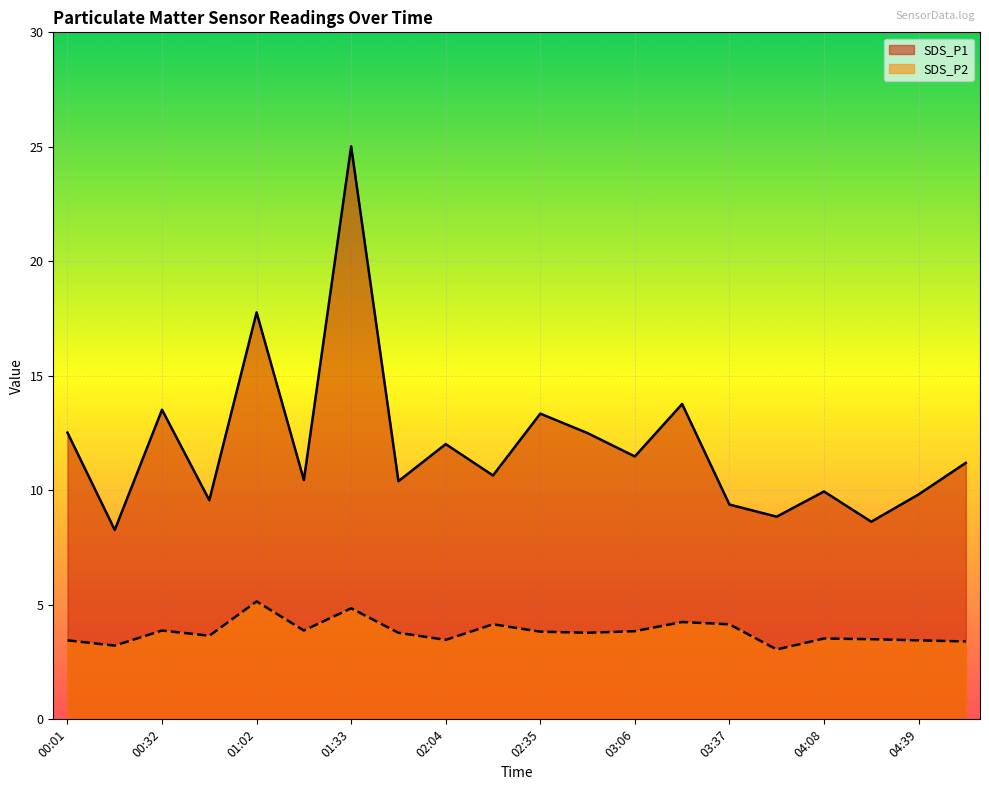

What is the spread (max minus min) of values at 01:02?

12.6